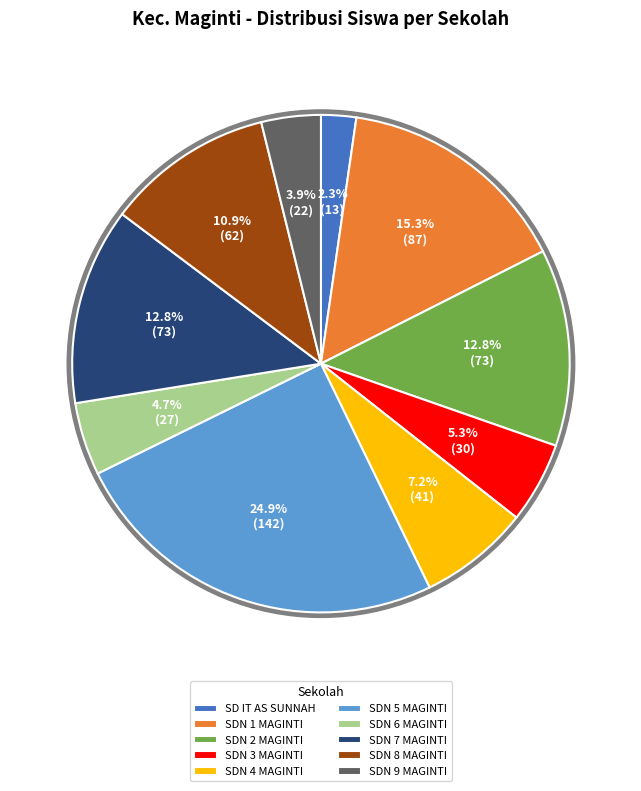

Which slice is the largest?

SDN 5 MAGINTI